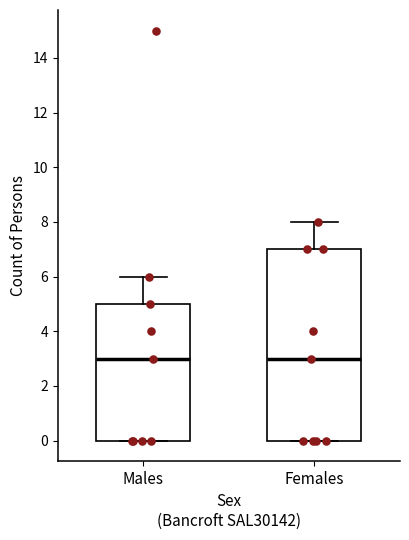

Which box is the tallest, from its lower edge to its upper edge?

Females